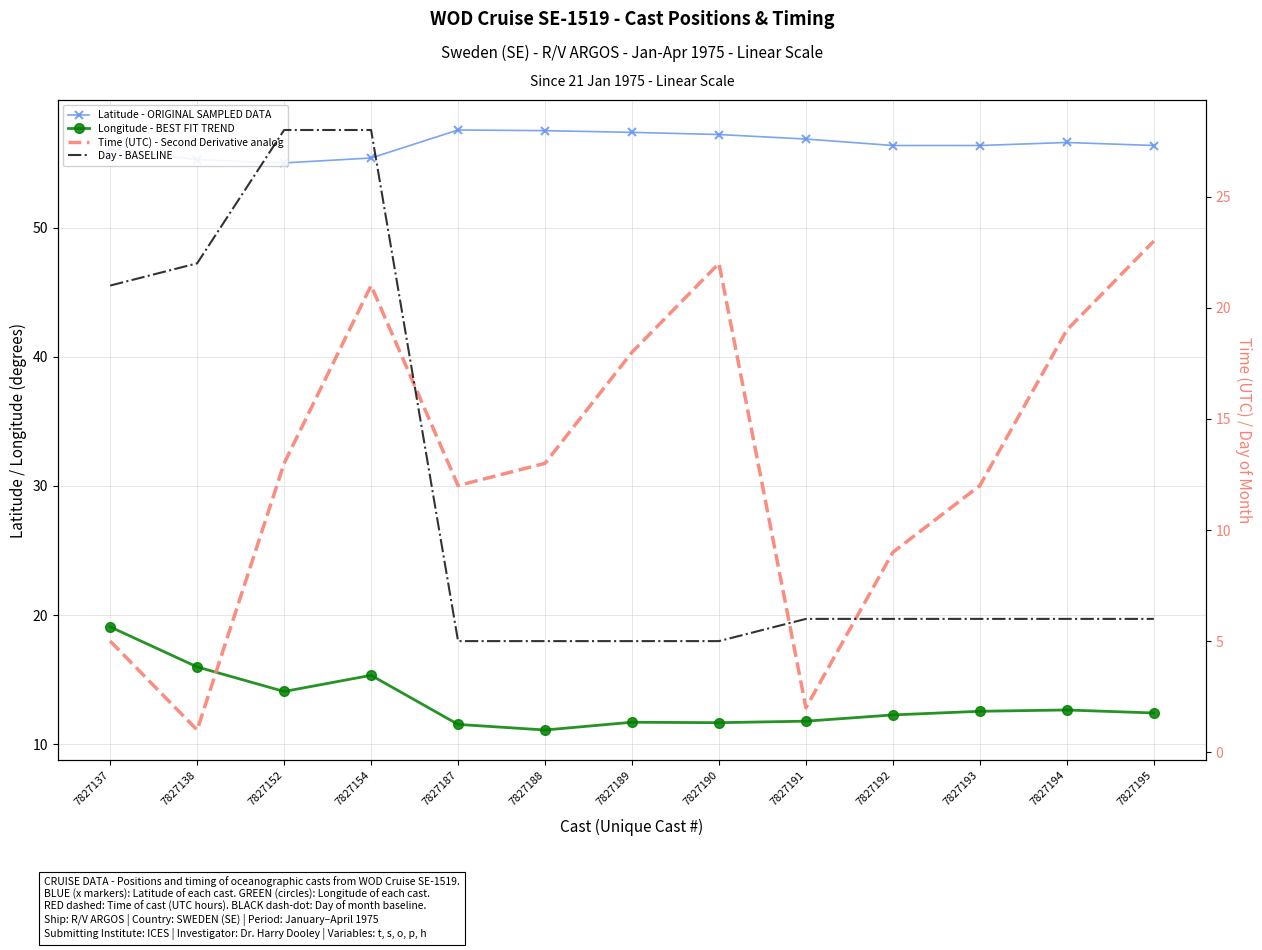

What are all the series names shown in the legend?

Latitude - ORIGINAL SAMPLED DATA, Longitude - BEST FIT TREND, Time (UTC) - Second Derivative analog, Day - BASELINE